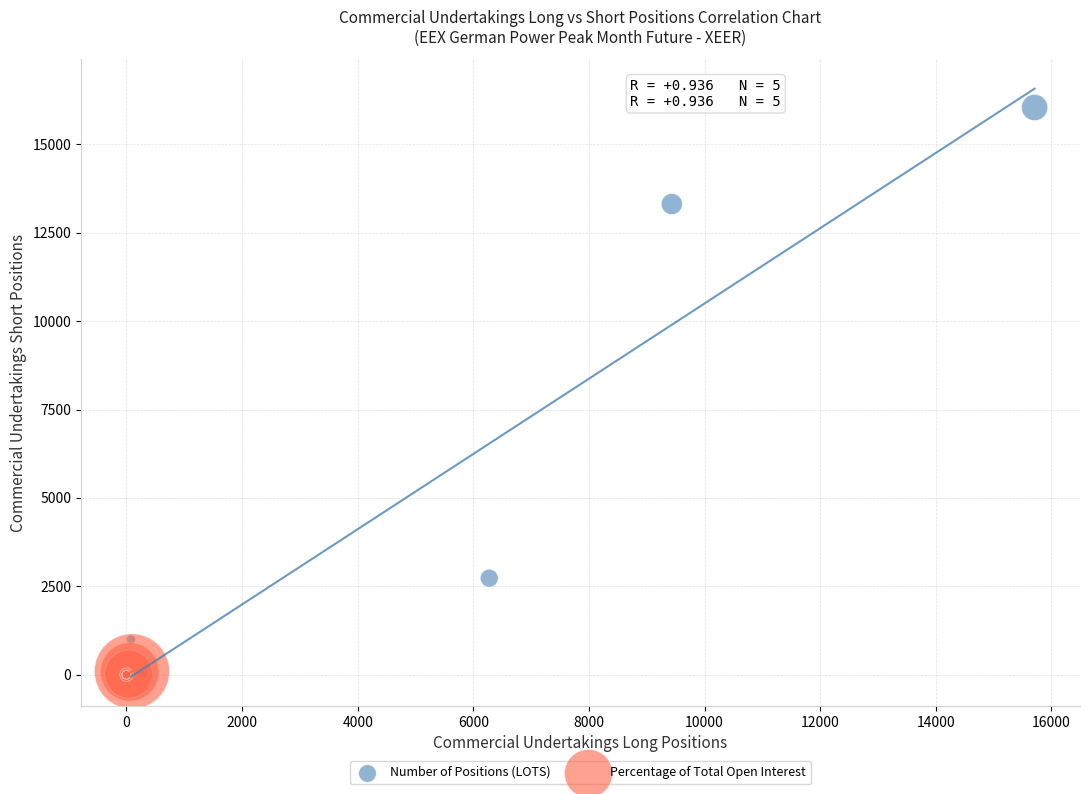

Which series has the widest spread of Y values?

Number of Positions (LOTS)